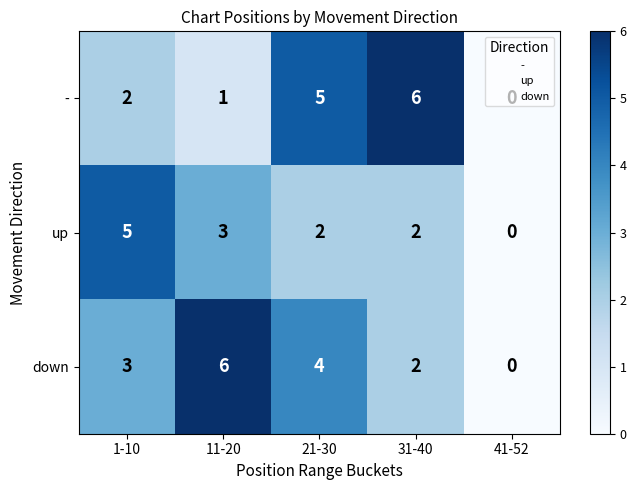

What is the average value of the down series?

3